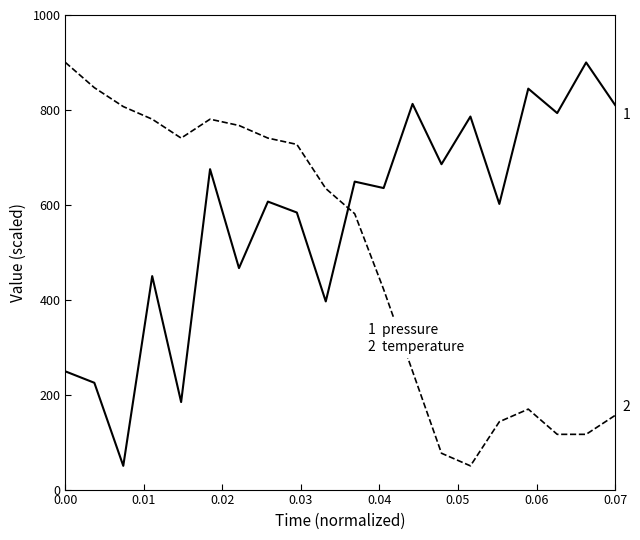

What is the maximum value shown in the chart?

900.0